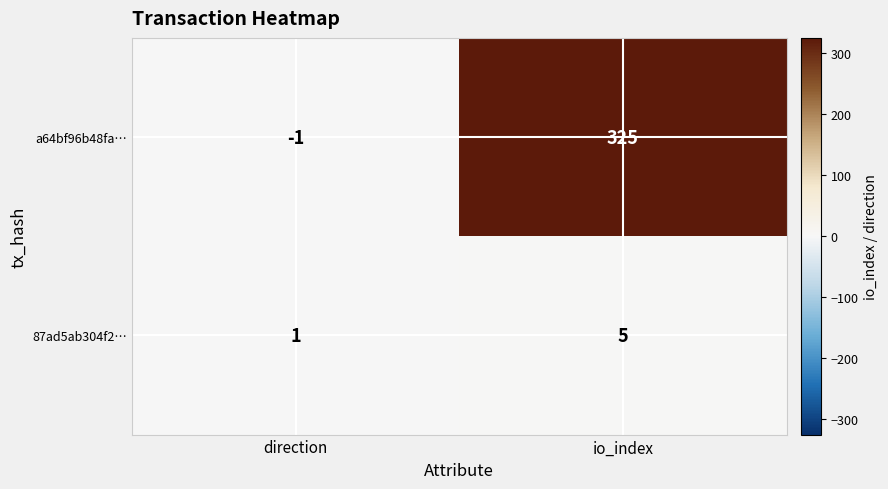

Rank the series by their average value, from highest to lowest.

a64bf96b48fa…, 87ad5ab304f2…